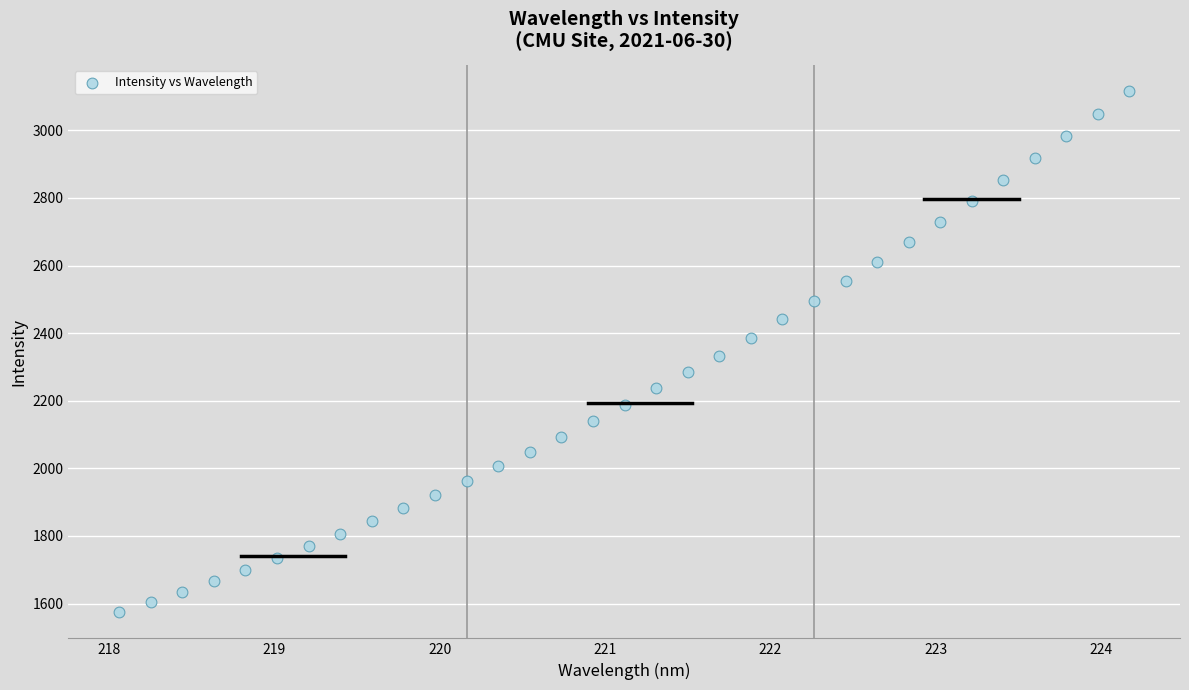

What is the range of Y values (max minus min)?

1542.6